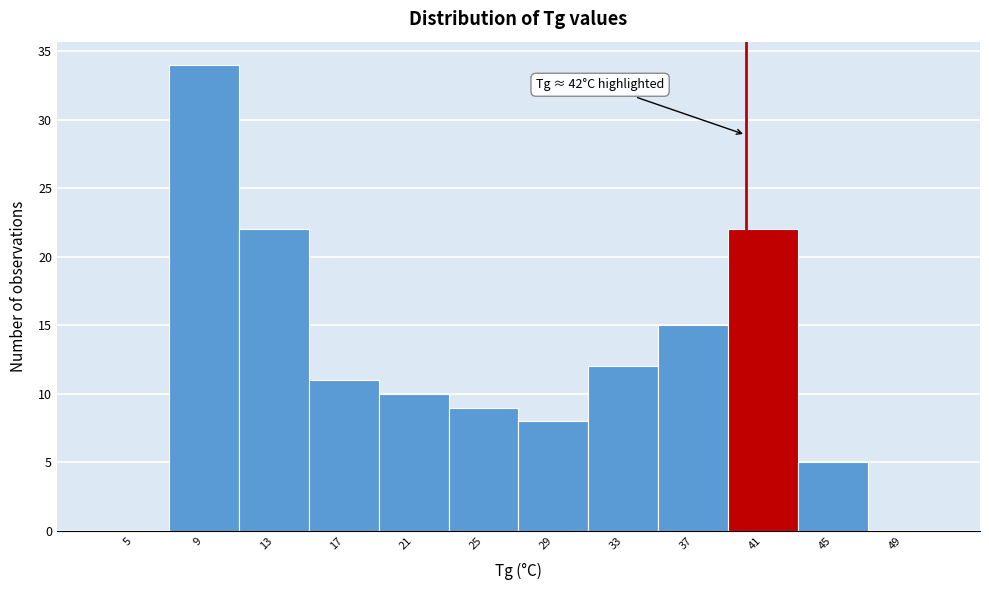

Reading right to left, extract all data points from this chart.

49=0	45=5	41=22	37=15	33=12	29=8	25=9	21=10	17=11	13=22	9=34	5=0